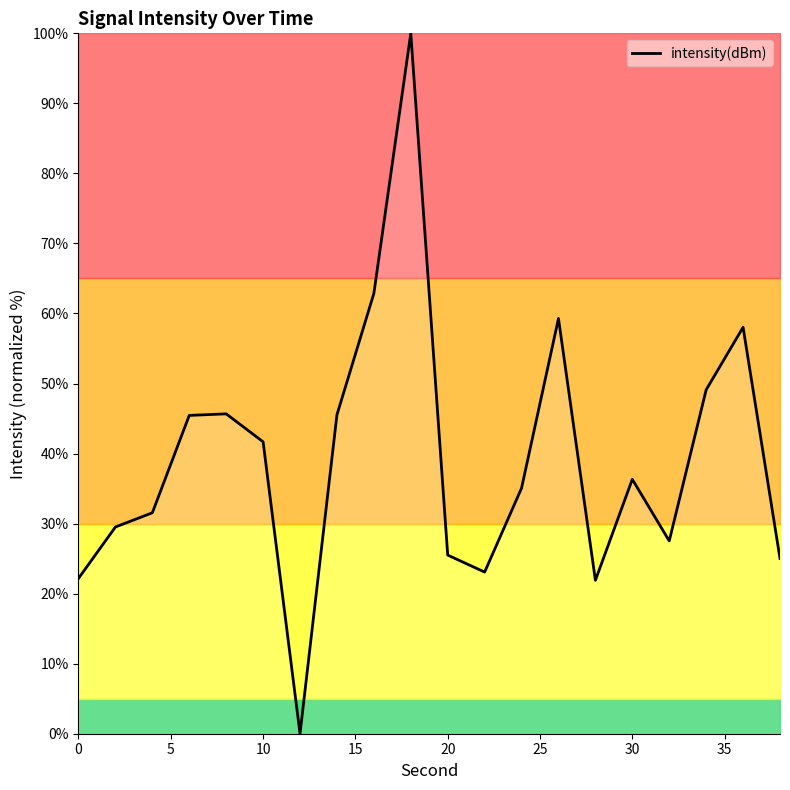

What is the greatest value displayed?

100.0